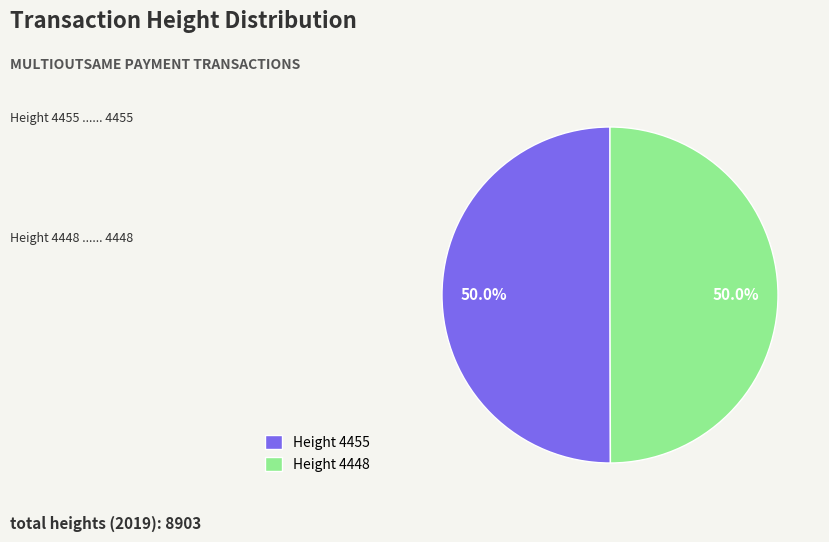

Do Height 4455 and Height 4448 together represent more than half of the pie?

Yes